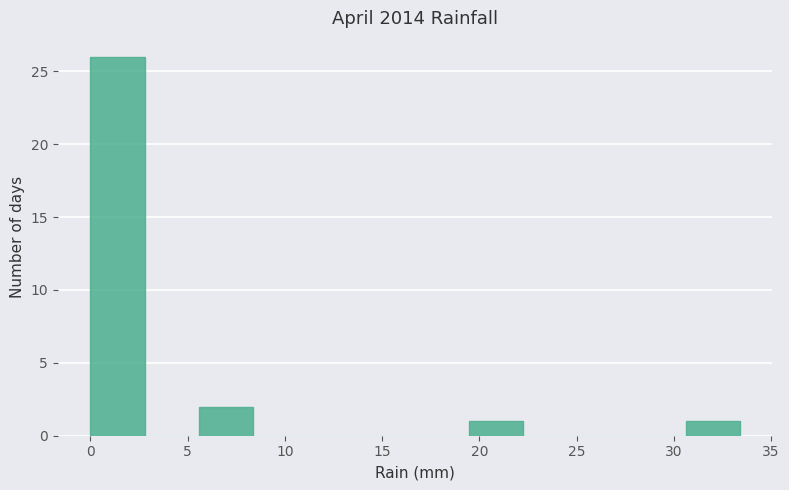

Reading left to right, list every bar in this chart as the range it spans on the x-axis followed by its height. Neither the bar edges nor the heights are printed on the chart, so give them approximately, as read against the axes.

0.0 to 3.0: 26
3.0 to 5.5: 0
5.5 to 8.5: 2
8.5 to 11.0: 0
11.0 to 14.0: 0
14.0 to 16.5: 0
16.5 to 19.5: 0
19.5 to 22.5: 1
22.5 to 25.0: 0
25.0 to 28.0: 0
28.0 to 30.5: 0
30.5 to 33.5: 1